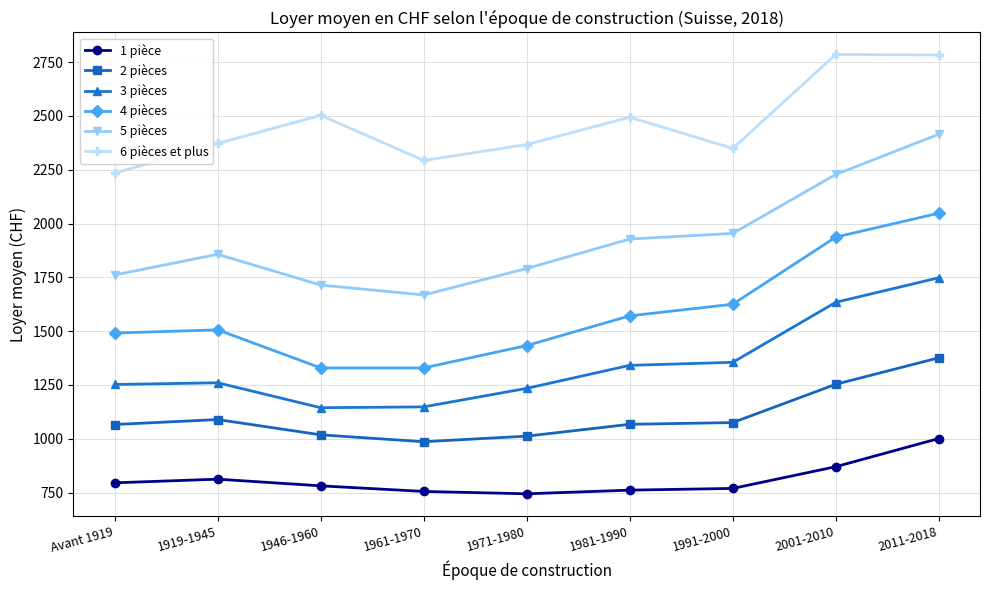

Does the chart have visible grid lines?

Yes